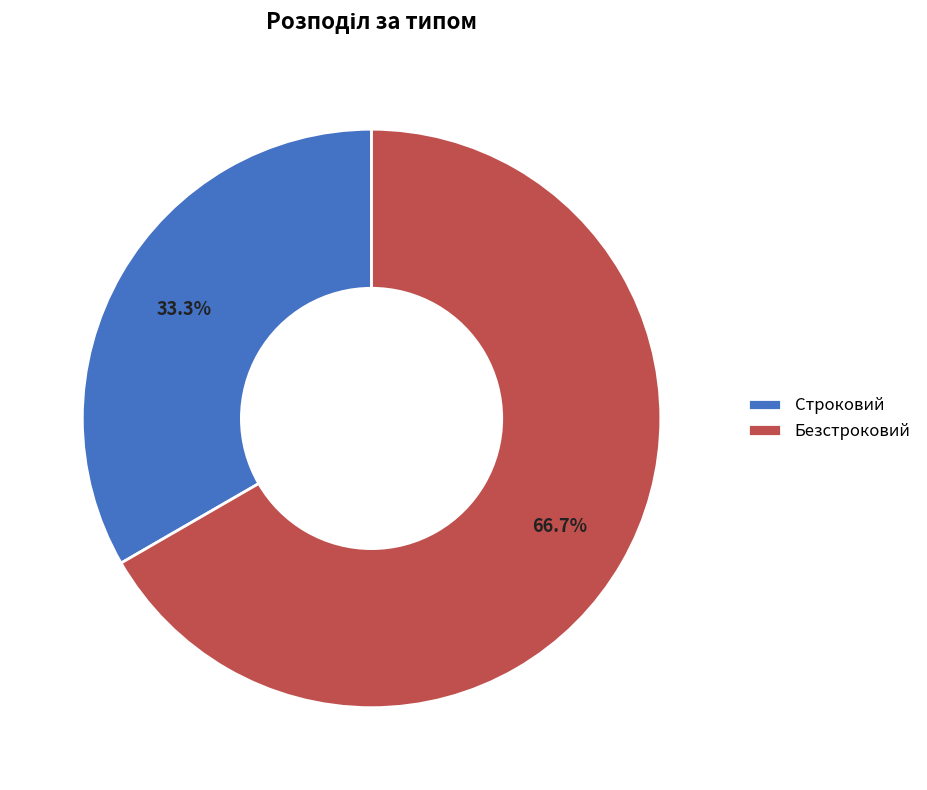

Rank the categories by value from highest to lowest.

Безстроковий, Строковий